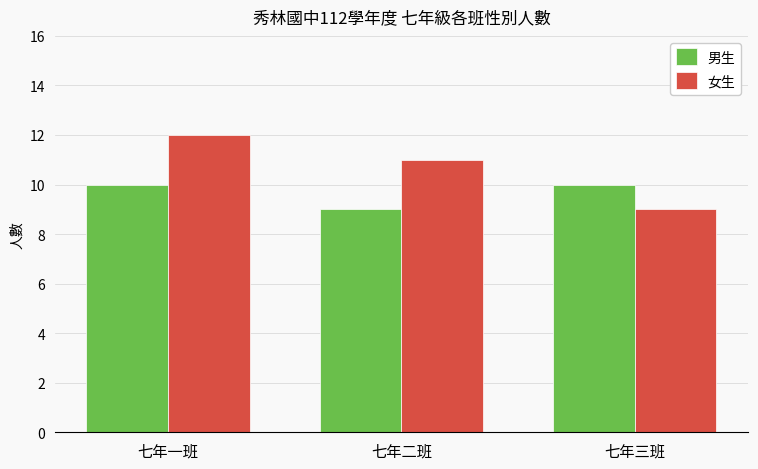

Which label corresponds to the largest value in the chart?

七年一班